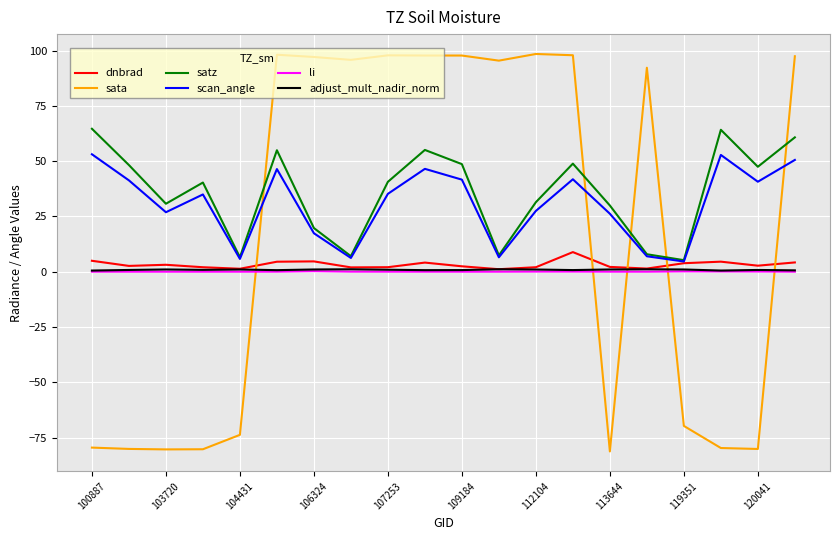

Which series has the widest spread of values?

sata